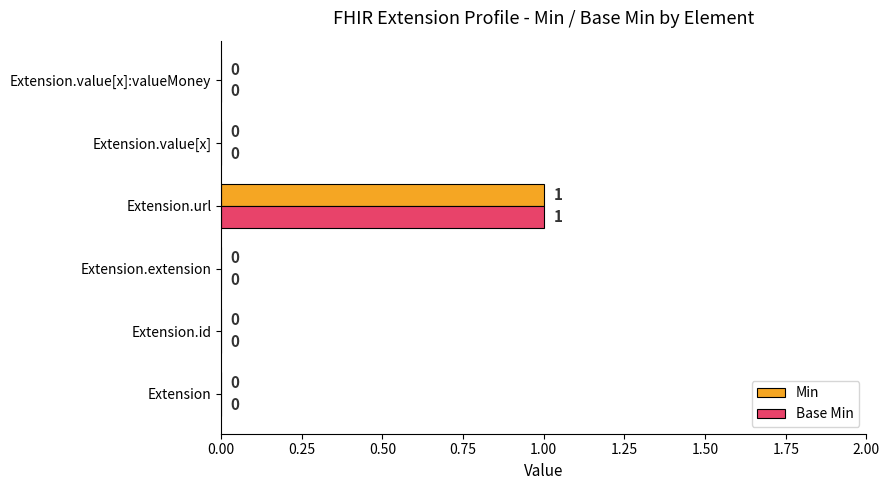

At which category is the sum across all series the highest?

Extension.url